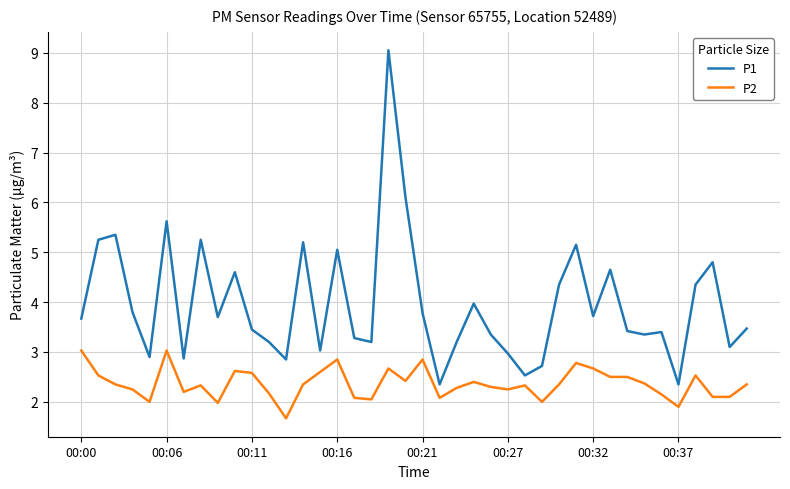

What is the maximum value for P1?

9.1